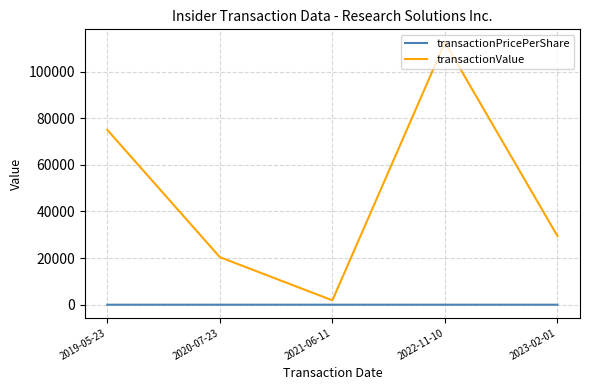

In transactionPricePerShare, how many points are higher than both neighbors (excluding endpoints)?

1